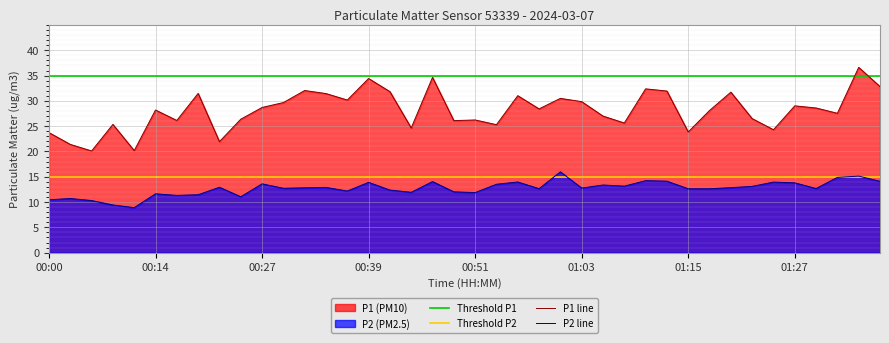

Is it true that P2 equals 12.8 at 01:20?

True